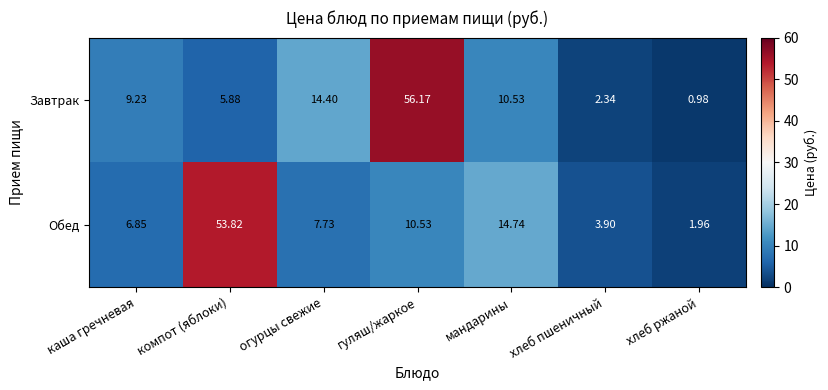

Rank the categories by Обед value from lowest to highest.

хлеб ржаной, хлеб пшеничный, каша гречневая, огурцы свежие, гуляш/жаркое, мандарины, компот (яблоки)